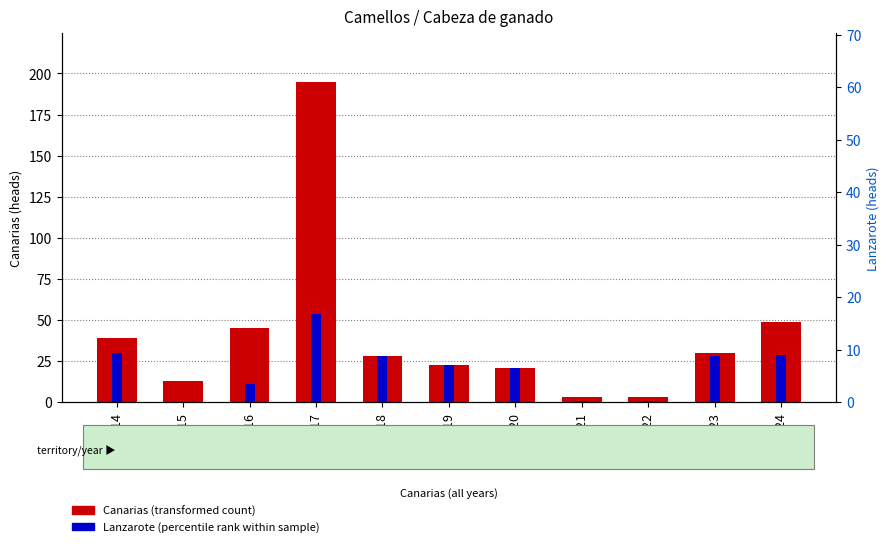

Is it true that Lanzarote (percentile rank within sample) equals 17 at 2015?

False